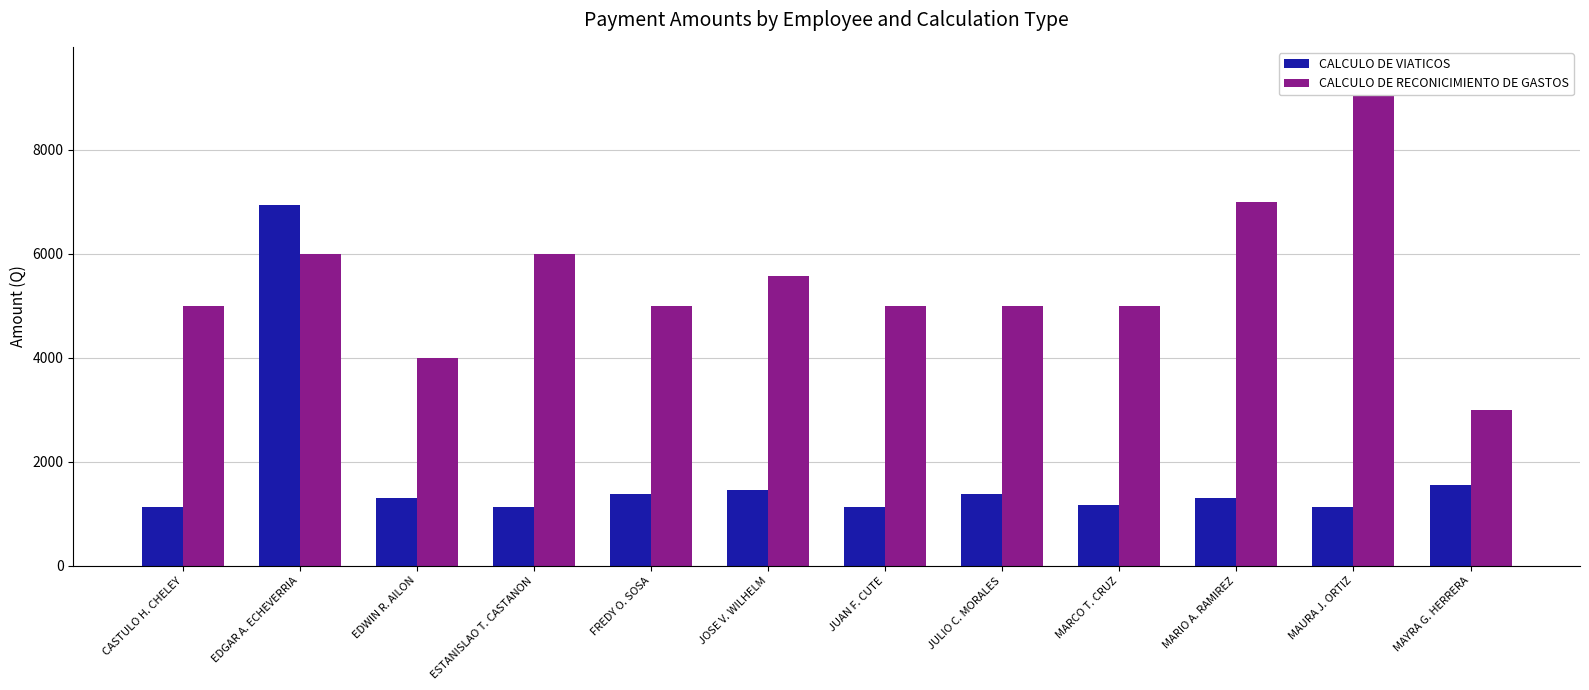

How many groups of bars are there?

12